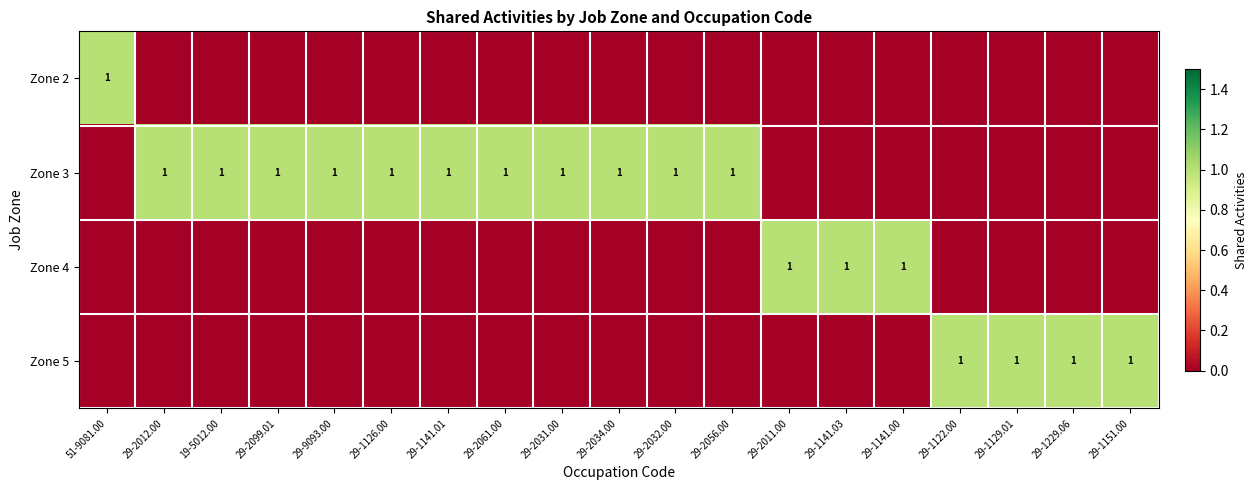

The Zone 3 series shows 1 at 29-1126.00. True or false?

True